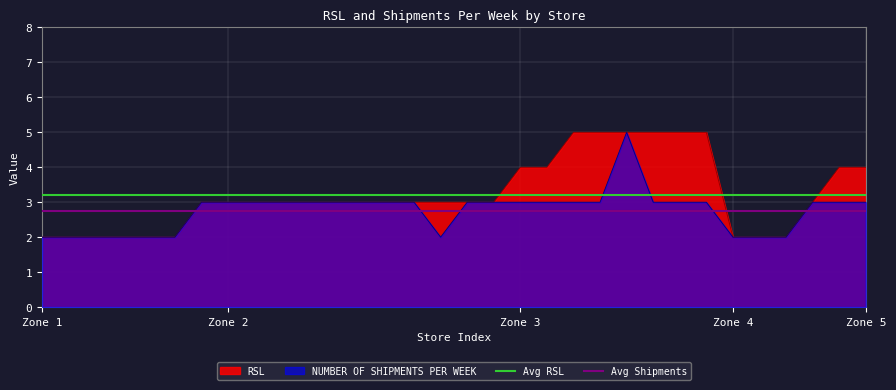

Which category has the highest value in the Avg RSL series?

Zone 1